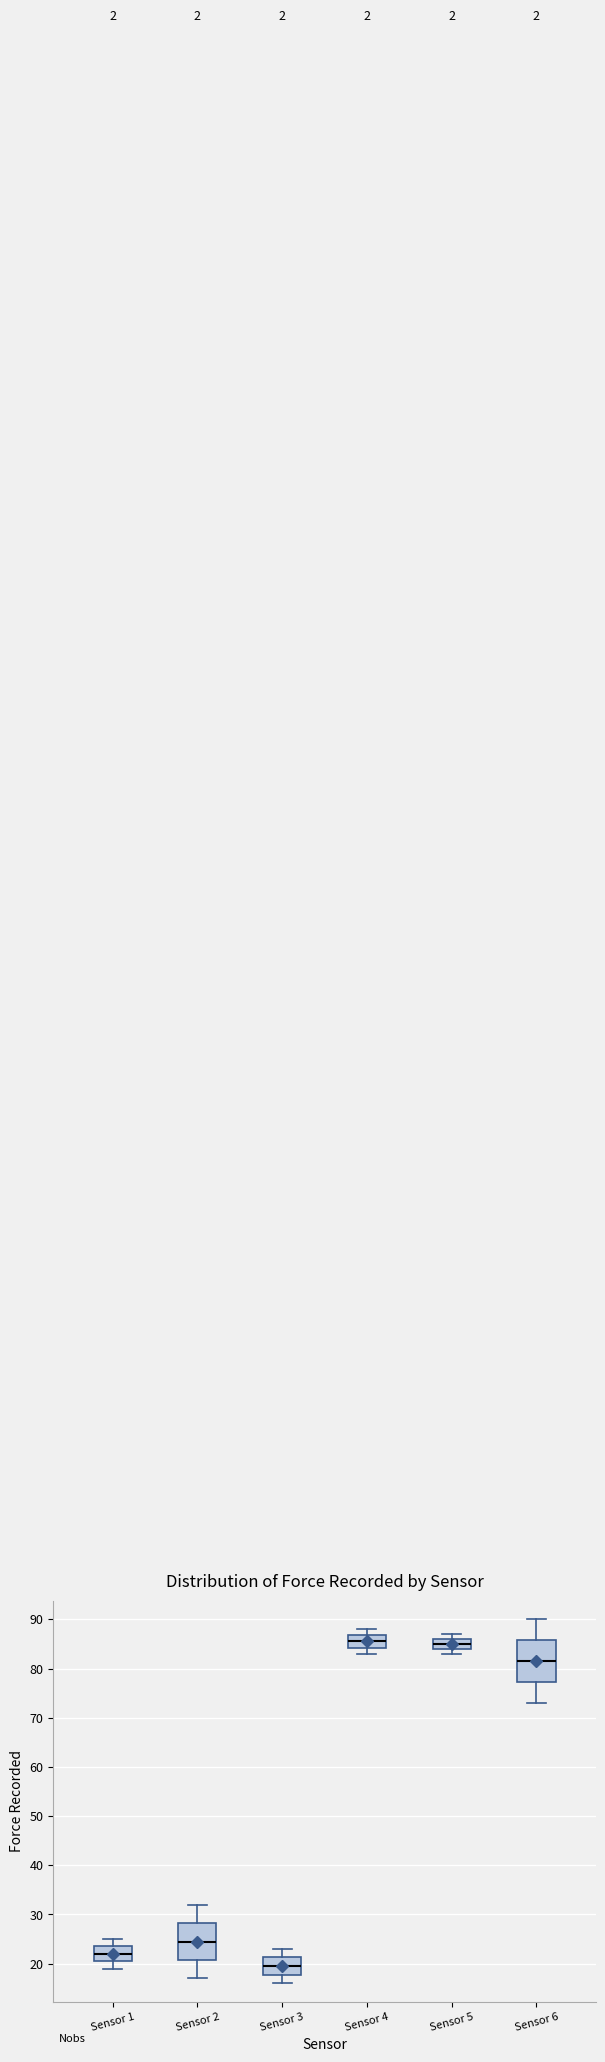

Where does the median line of the box for Sensor 5 sit on the y-axis? The values are not printed on the chart, so give them approximately, as read against the axis.

85